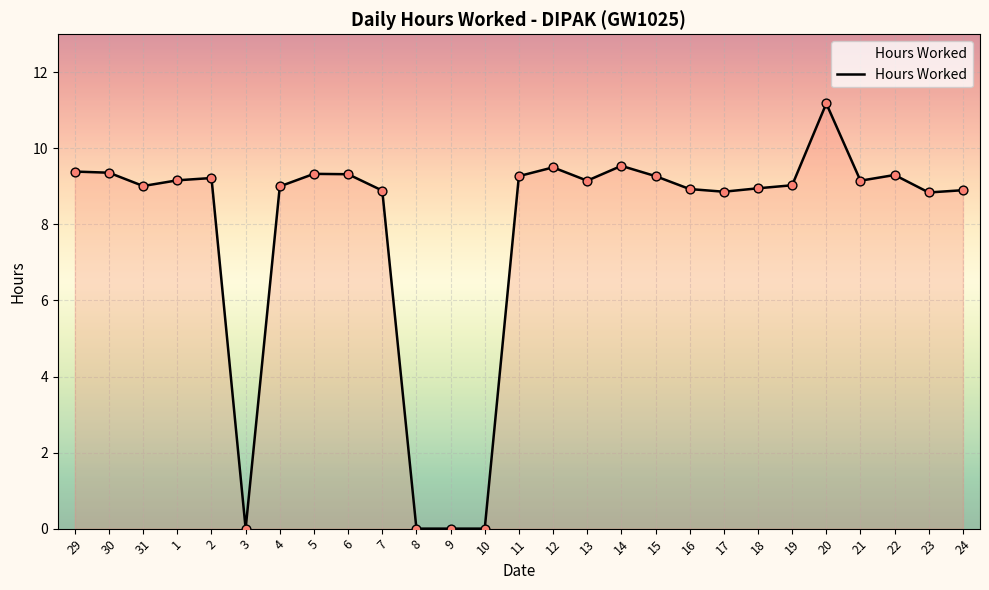

Which has a higher value, 15 or 31?

15